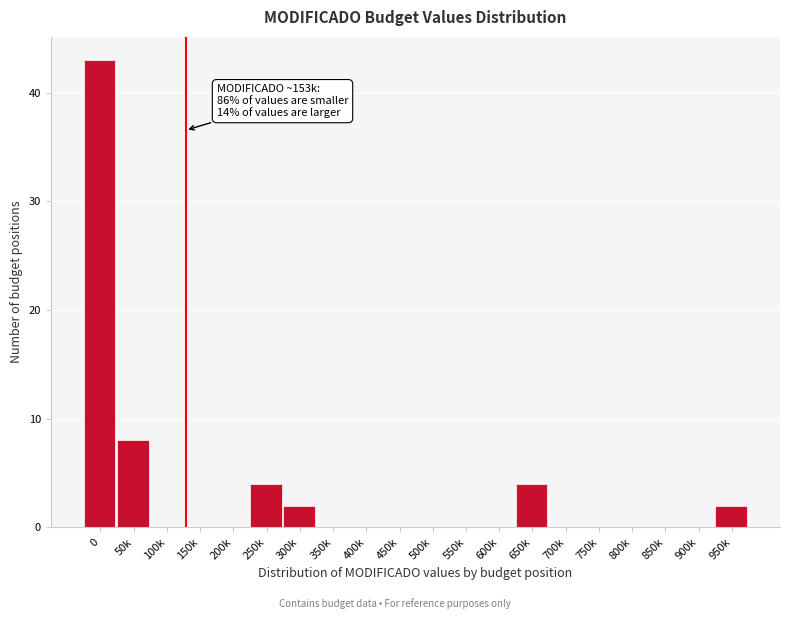

Reading right to left, extract all data points from this chart.

950k=2	900k=0	850k=0	800k=0	750k=0	700k=0	650k=4	600k=0	550k=0	500k=0	450k=0	400k=0	350k=0	300k=2	250k=4	200k=0	150k=0	100k=0	50k=8	0=43